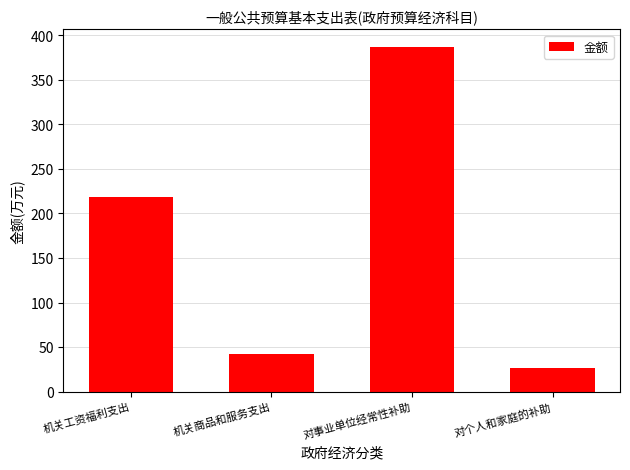

What is the label of the 1st bar from the right?

对个人和家庭的补助